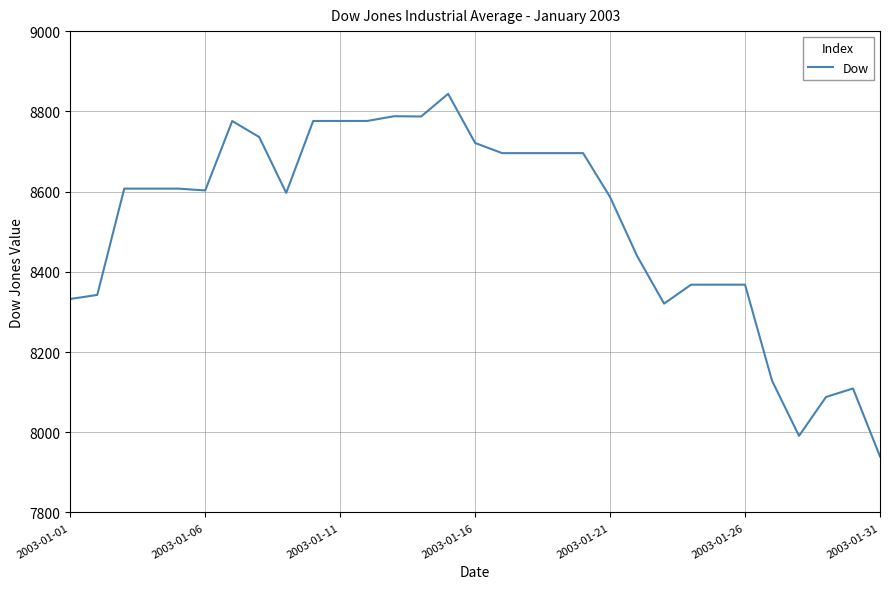

What is the minimum value shown in the chart?

7939.7